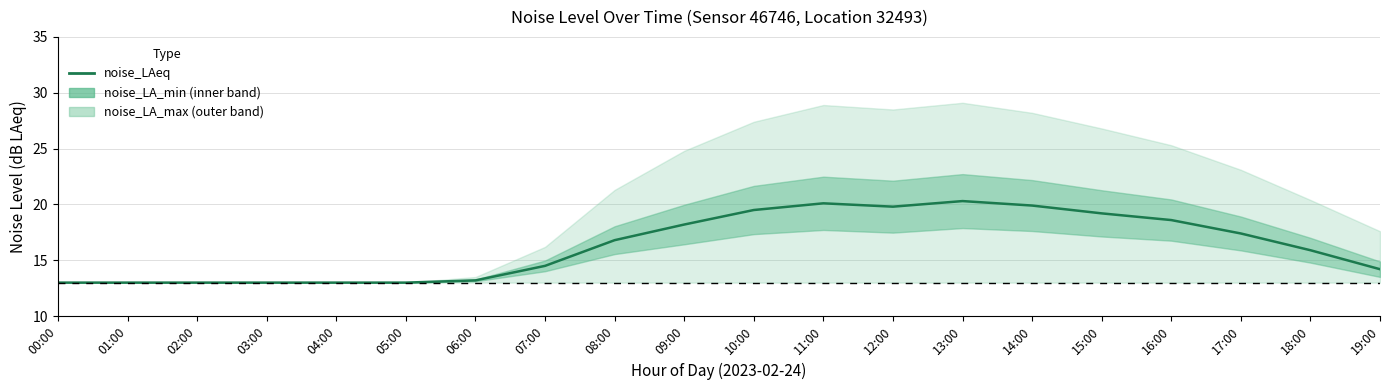

Is this an area chart (filled region under the line)?

No